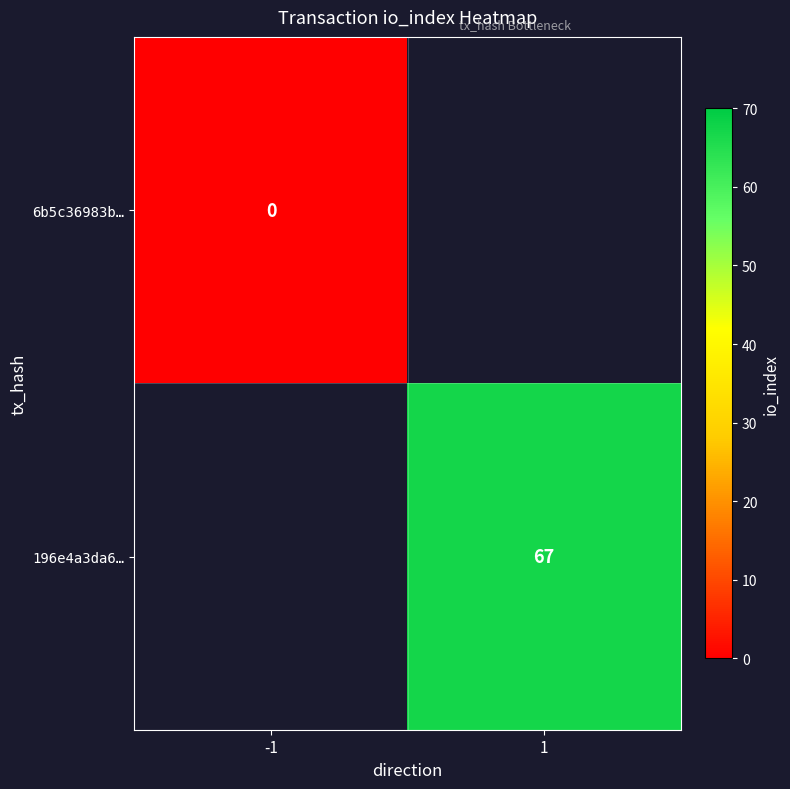

Is the value of 6b5c36983b… at -1 greater than the value of 196e4a3da6… at 1?

No